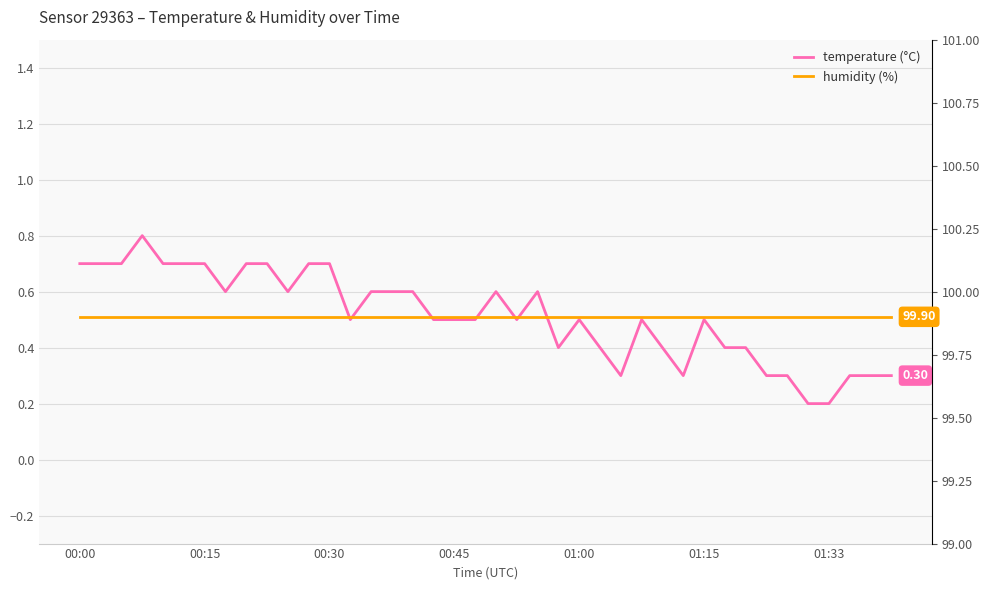

What is the value of the humidity point at the 2nd from the left?

99.9